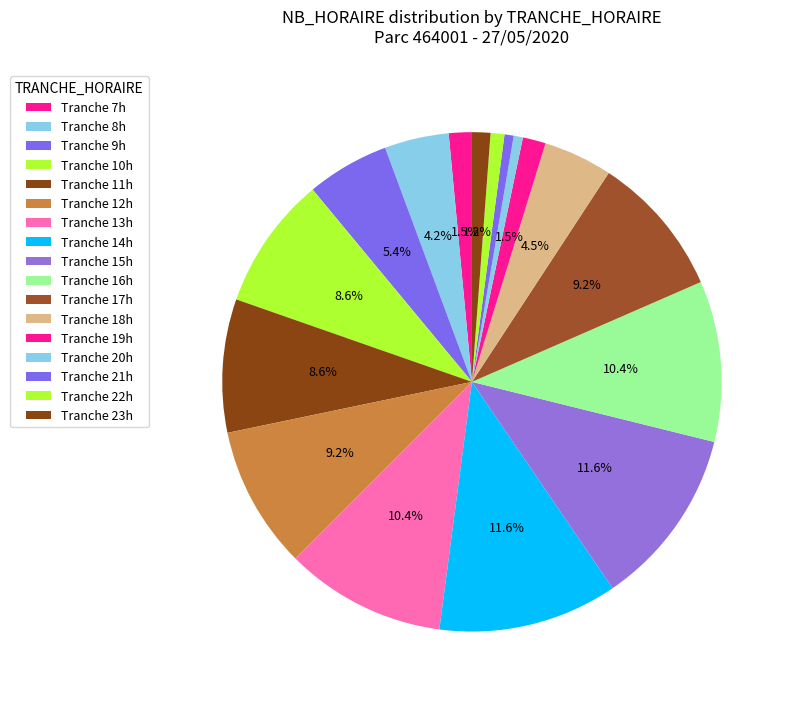

How many slices are in this pie chart?

17